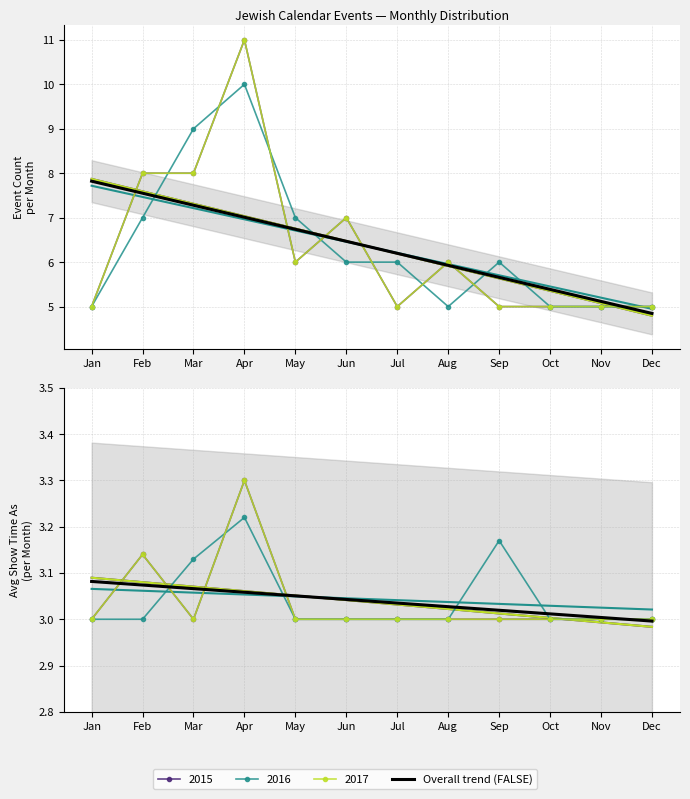

List the labels in order of value, smallest first.

Dec, Nov, Oct, Sep, Aug, Jul, Jun, May, Apr, Mar, Feb, Jan